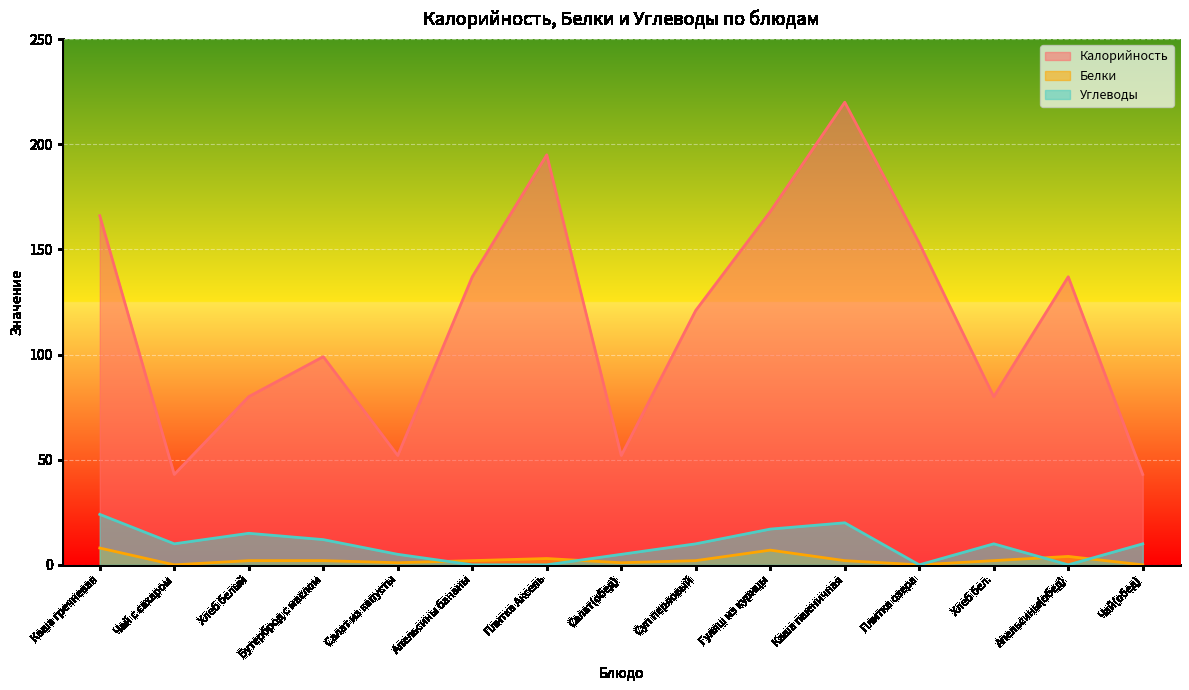

True or false: Белки and Углеводы intersect in this chart.

True